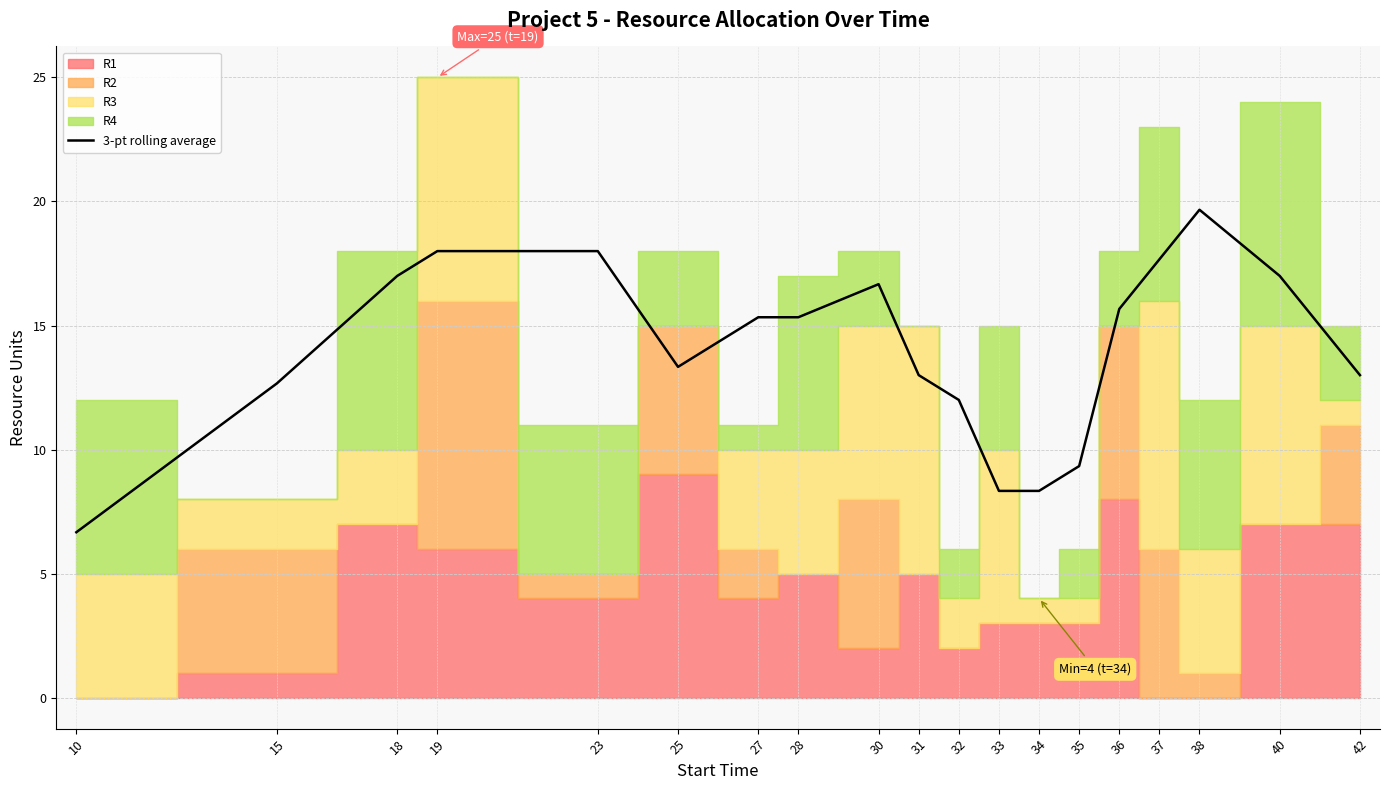

List the labels in order of value, smallest first.

10, 34, 33, 35, 32, 15, 31, 42, 25, 27, 28, 36, 30, 18, 40, 37, 19, 23, 38